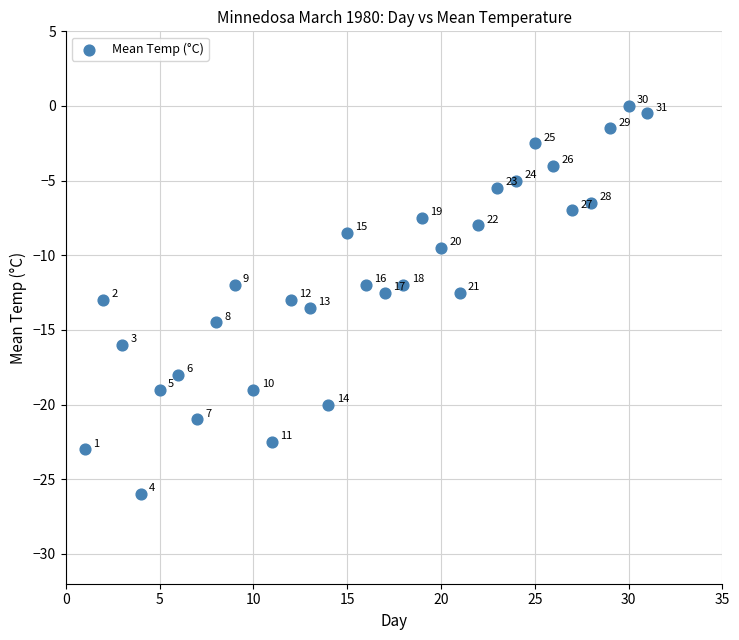

What Y value in the scatter plot is closest to -13?

-13.0